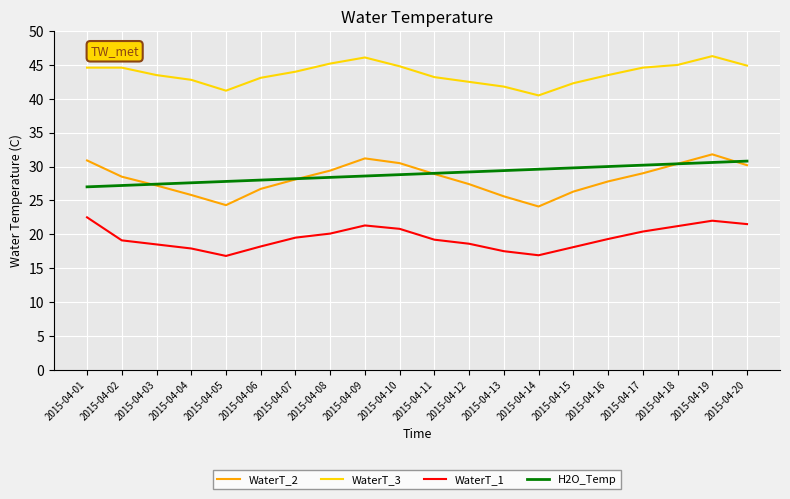

Is it true that WaterT_3 equals 45.2 at 2015-04-08?

True